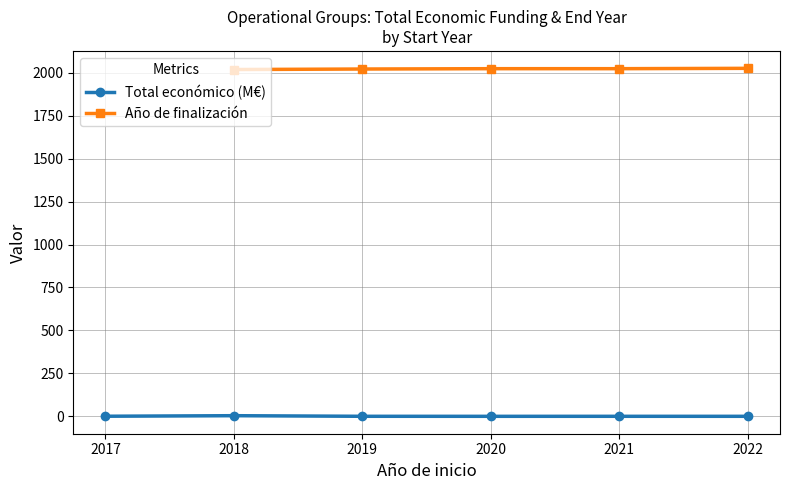

List the labels in order of Año de finalización value, largest first.

2022, 2020, 2021, 2019, 2017, 2018